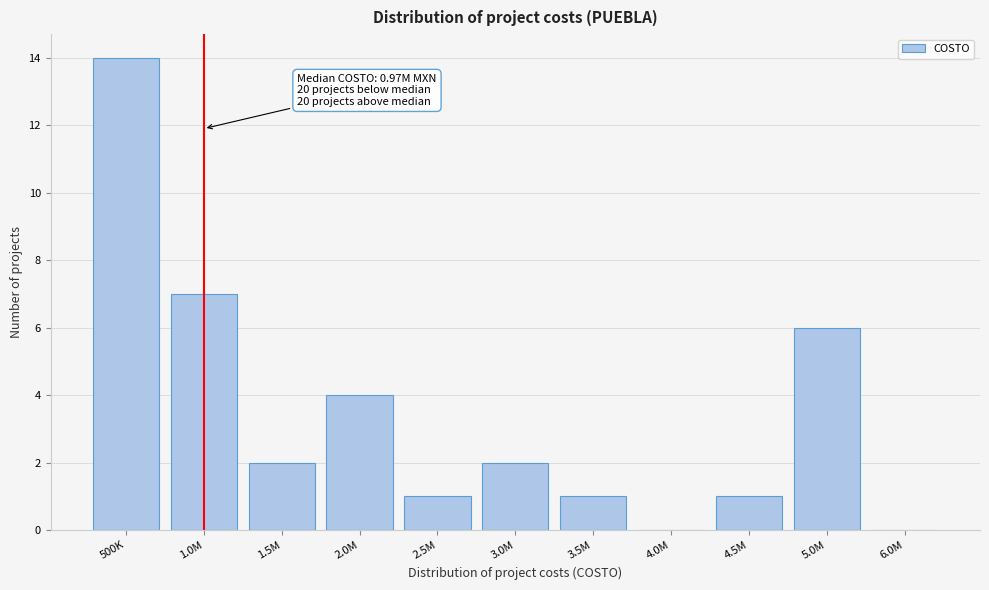

Reading right to left, extract all data points from this chart.

6.0M=0	5.0M=6	4.5M=1	4.0M=0	3.5M=1	3.0M=2	2.5M=1	2.0M=4	1.5M=2	1.0M=7	500K=14